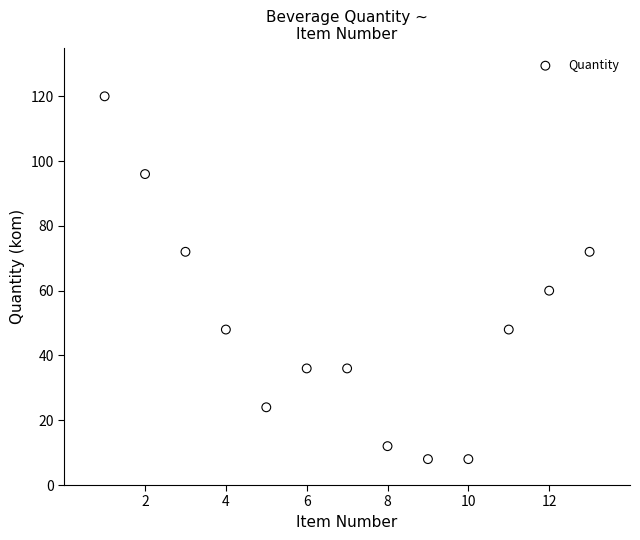

What Y value in the scatter plot is closest to 64?

60